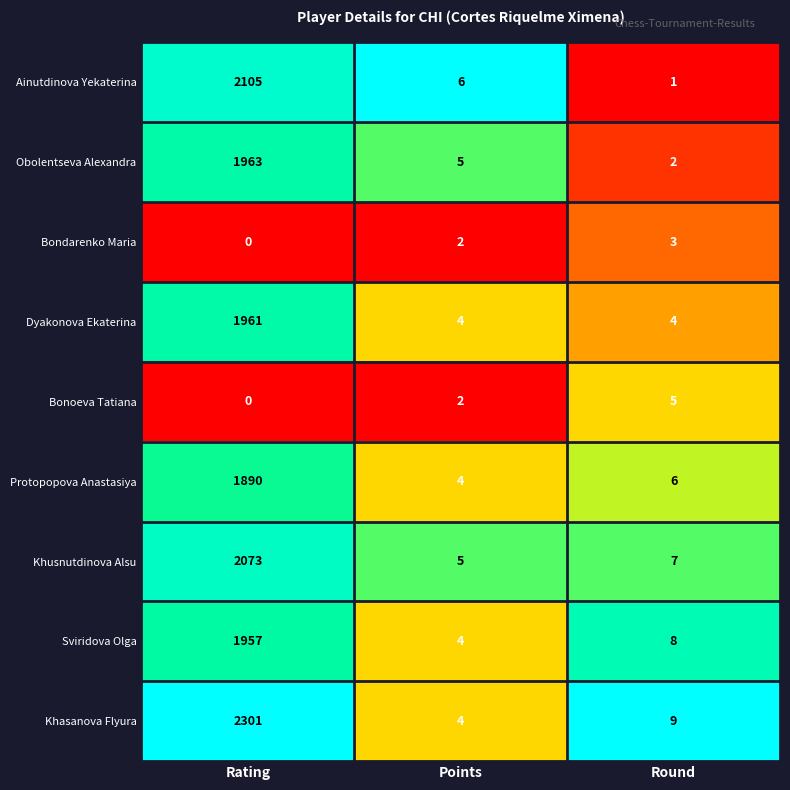

What is the total value across all series at Round?

45